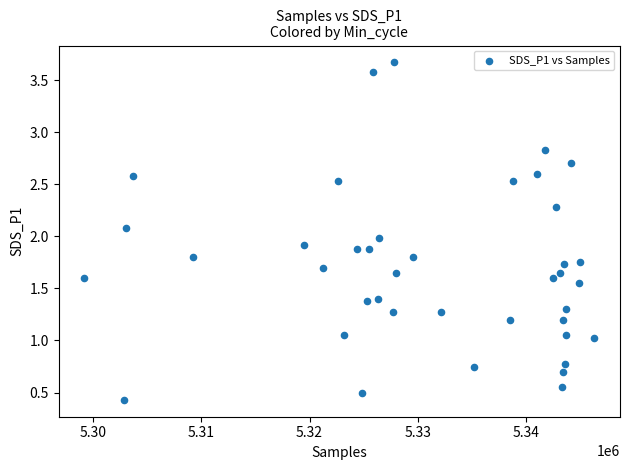

What is the range of X values (max minus min)?

47199.0